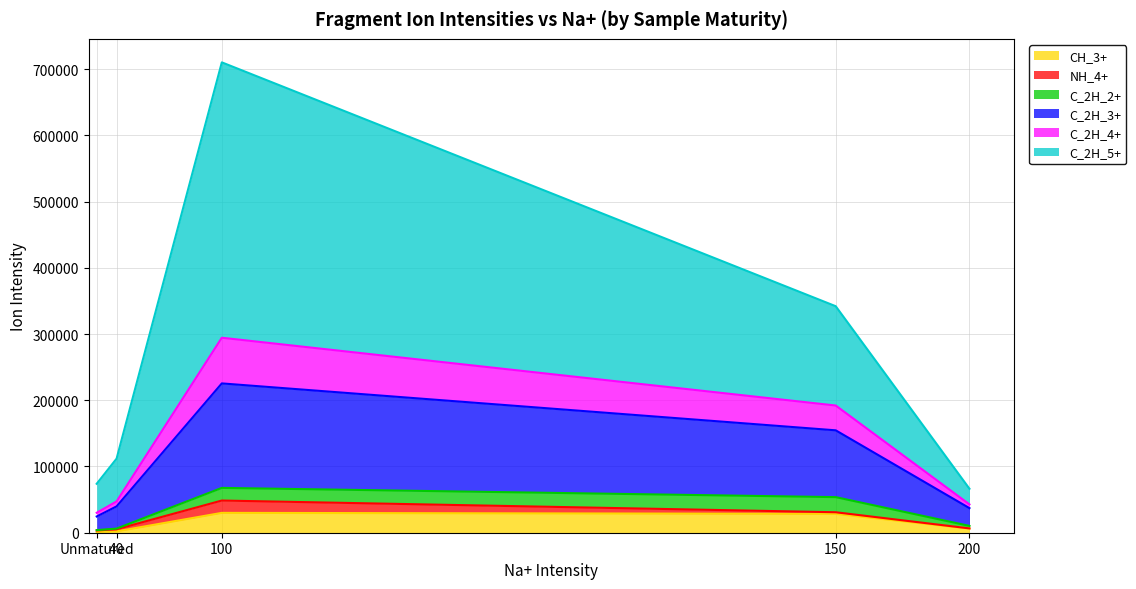

What is the maximum value for CH_3+?

29972.4